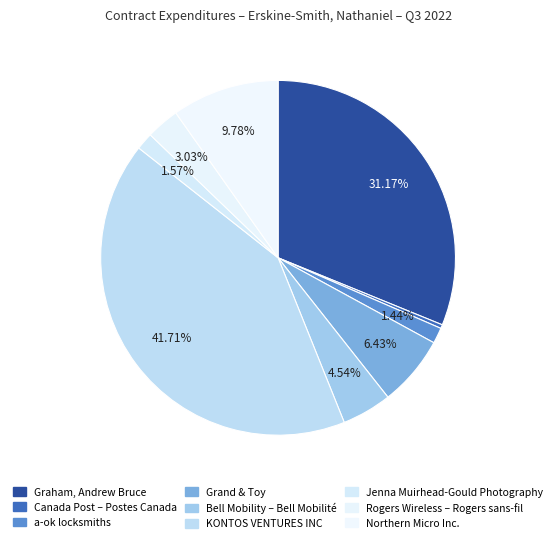

Between Graham, Andrew Bruce and Canada Post – Postes Canada, which is larger?

Graham, Andrew Bruce